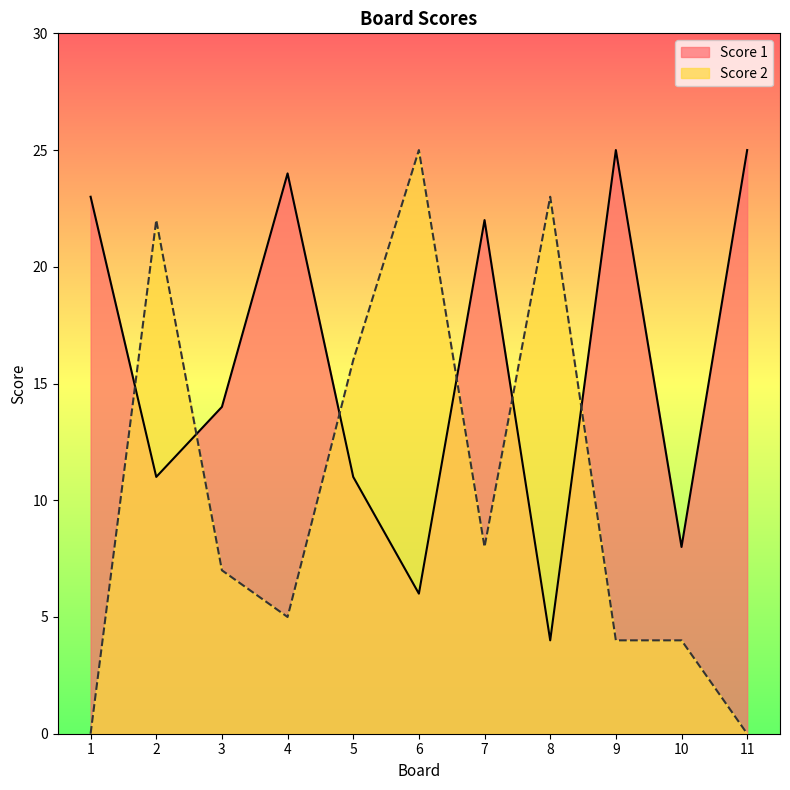

Rank the categories by Score 1 value from highest to lowest.

9, 11, 4, 1, 7, 3, 2, 5, 10, 6, 8